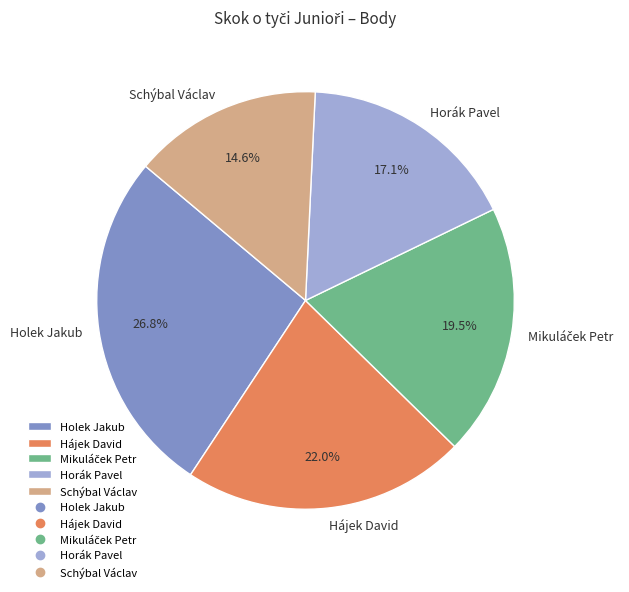

Is it true that Holek Jakub is 16% of the pie?

False